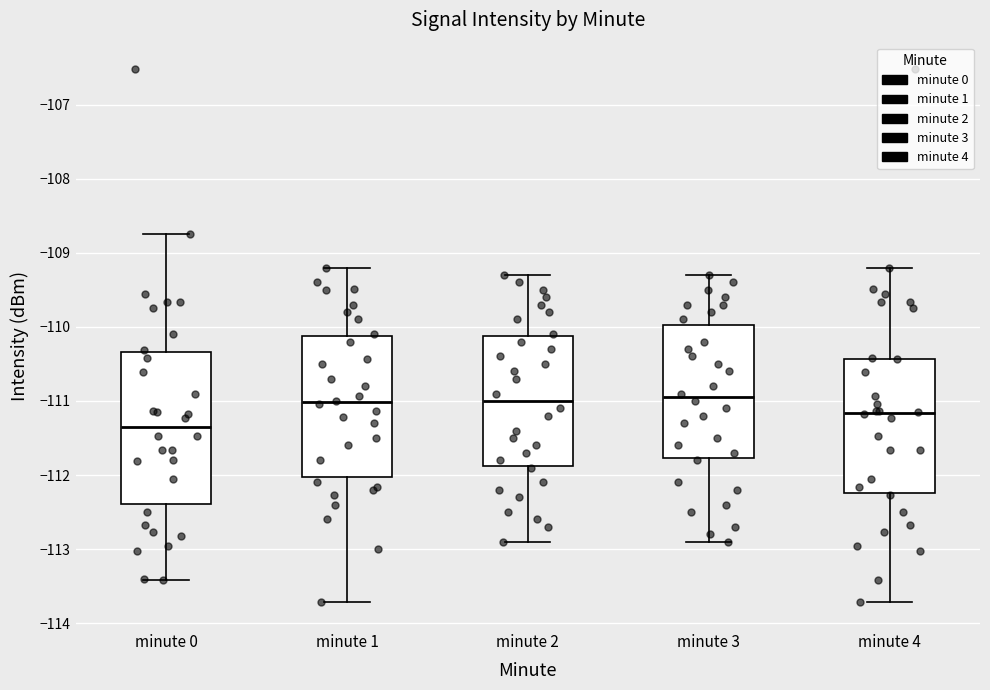

Which box's median line is the lowest?

minute 0